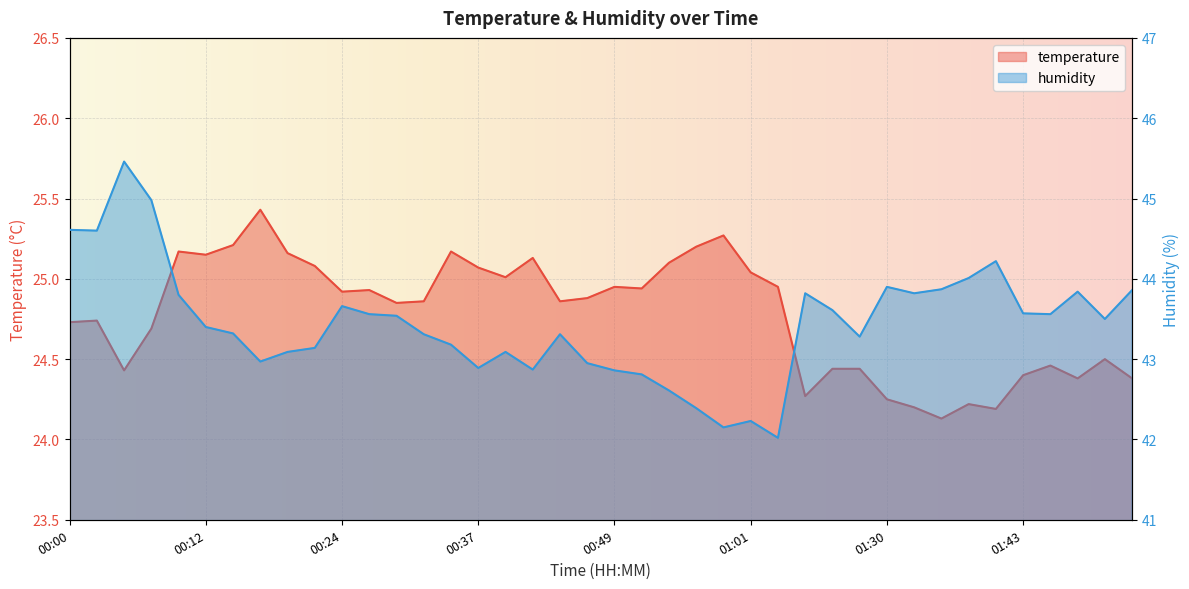

What is the average value of the temperature series?

24.8